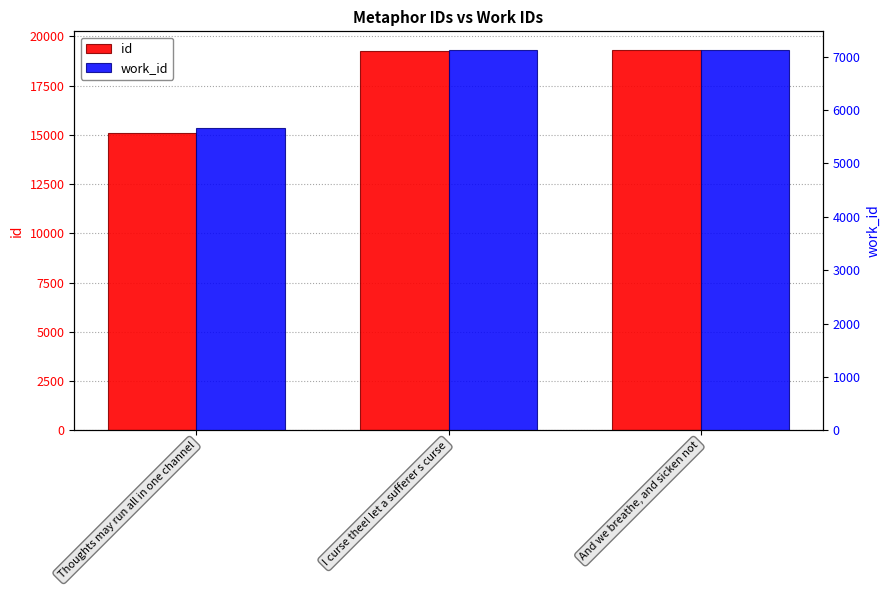

At how many categories does at least one series exceed 10184?

3